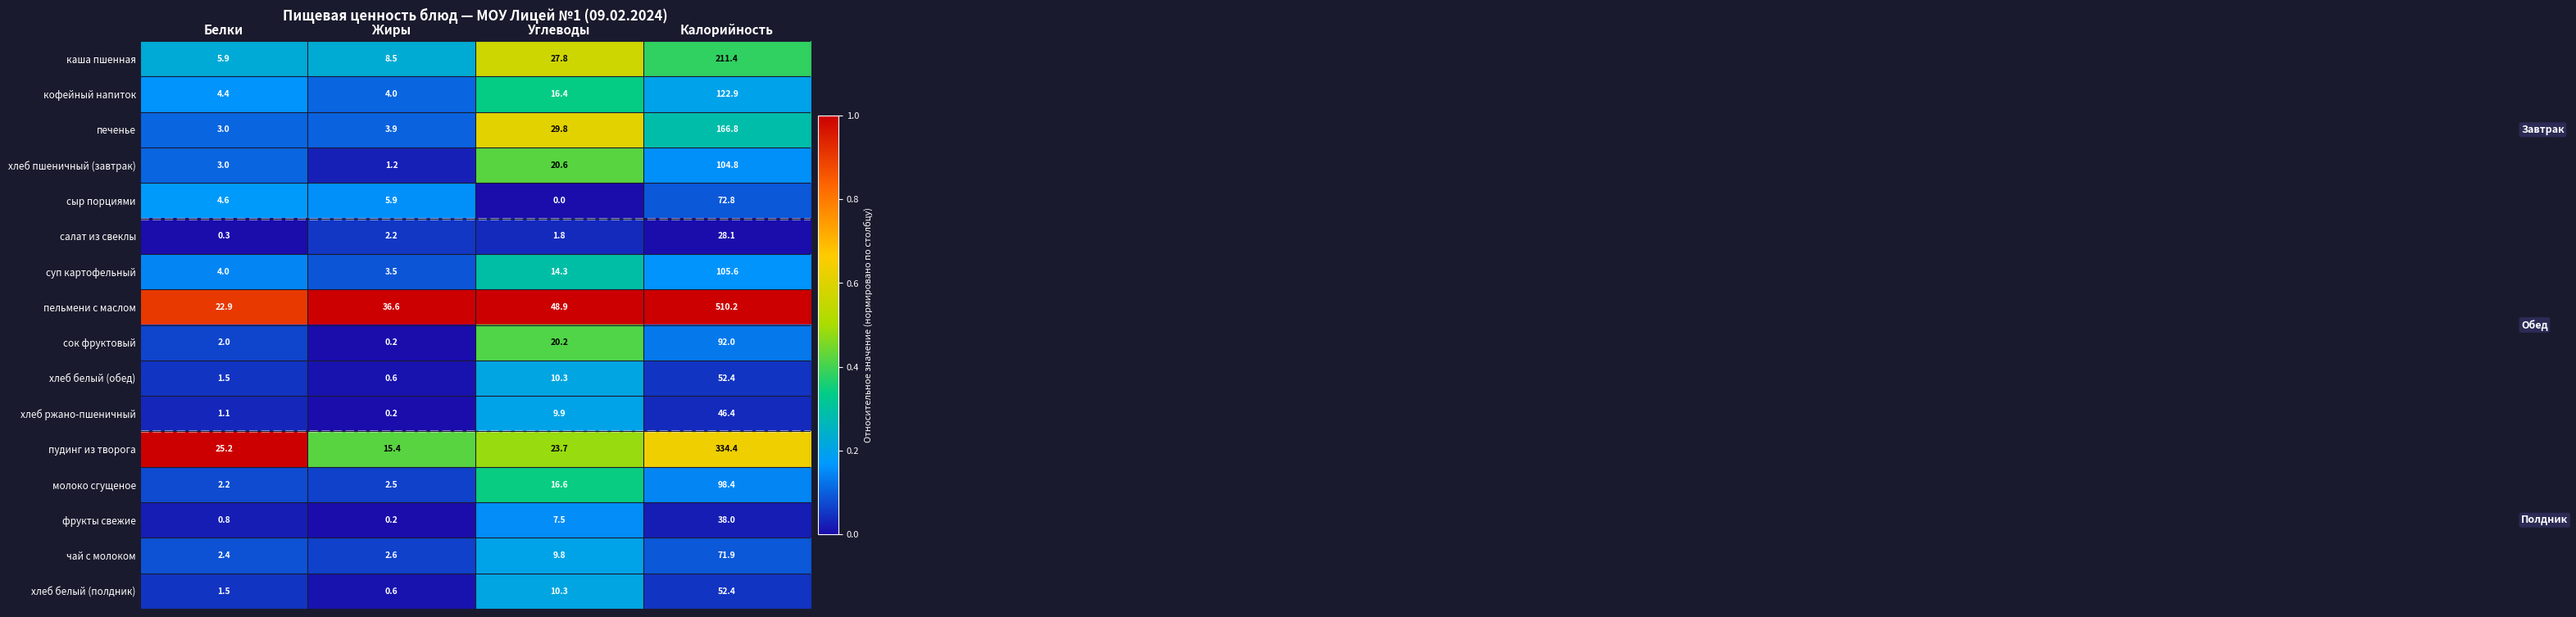

What is the difference between the second highest and minimum values in the кофейный напиток series?

12.4